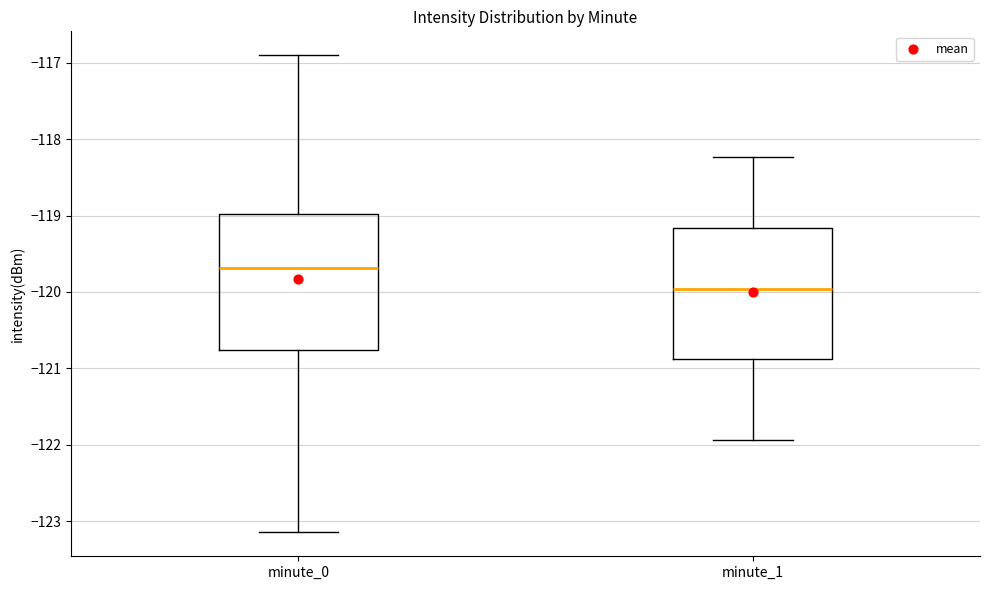

Reading left to right, transcribe this box plot: for each box, give where its median line is, the range the box spans, and where its two whiskers end, as read against the y-axis. The values are not printed on the chart, so give them approximately, as read against the axis.

minute_0: median -119.7, box -120.8 to -119.0, whiskers -123.1 to -116.9
minute_1: median -120.0, box -120.9 to -119.2, whiskers -121.9 to -118.2